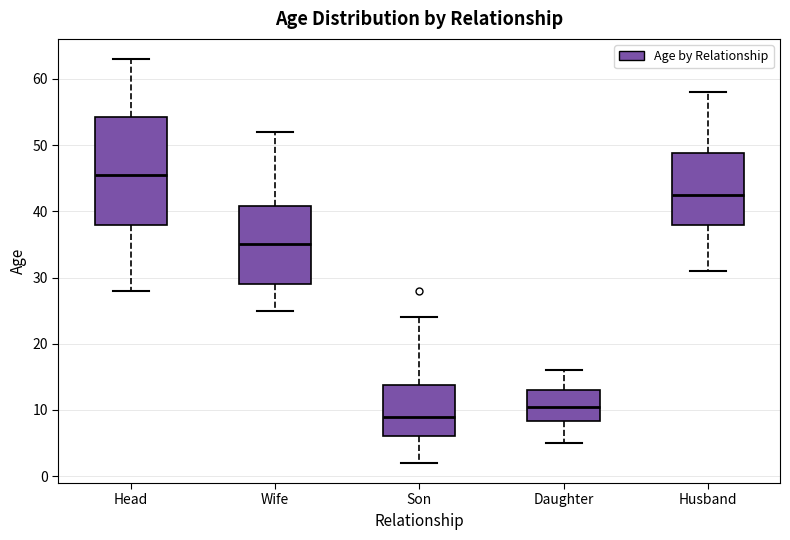

Where does the upper whisker of the box for Son end on the y-axis? The values are not printed on the chart, so give them approximately, as read against the axis.

24